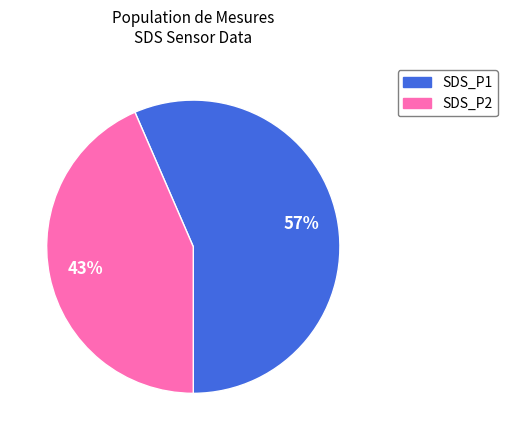

To the nearest percent, what percentage of the pie is SDS_P1?

57%